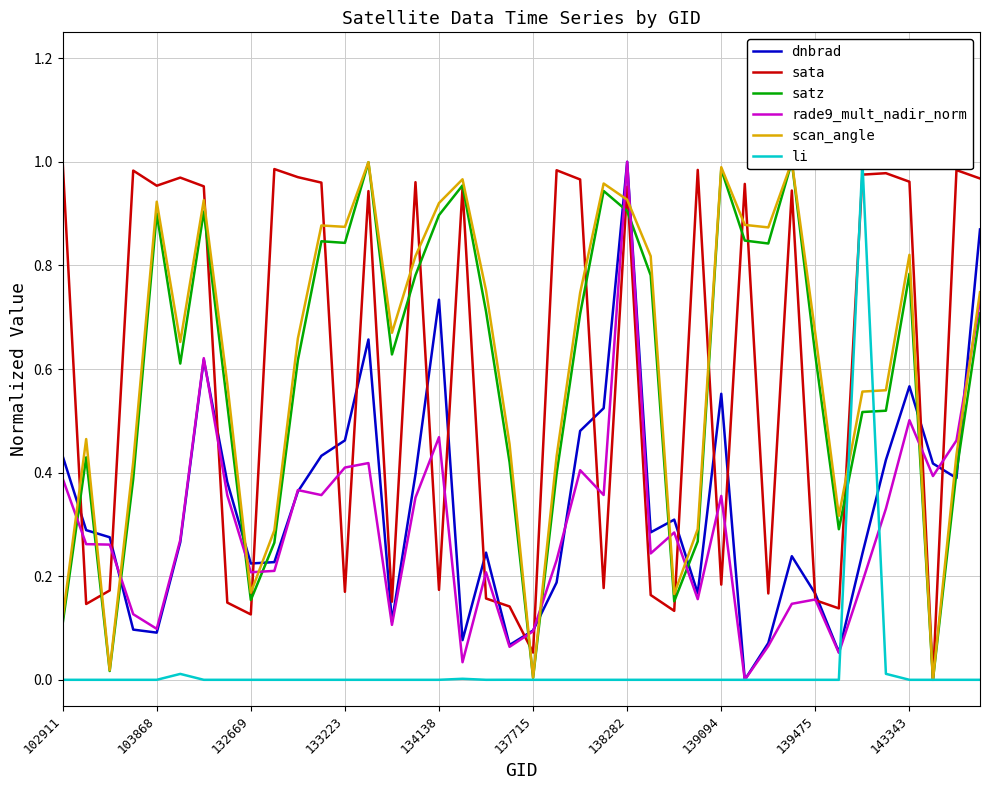

How many lines are shown in the chart?

6